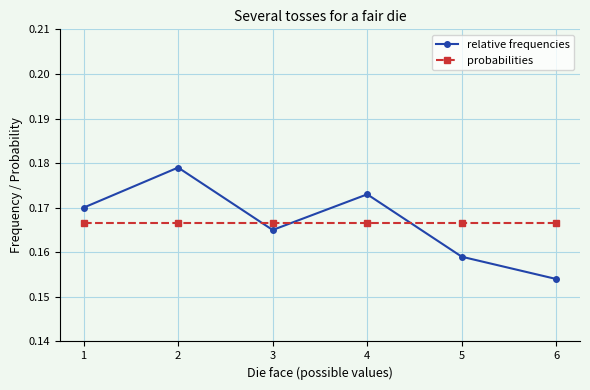

At how many categories does at least one series exceed 0?

6